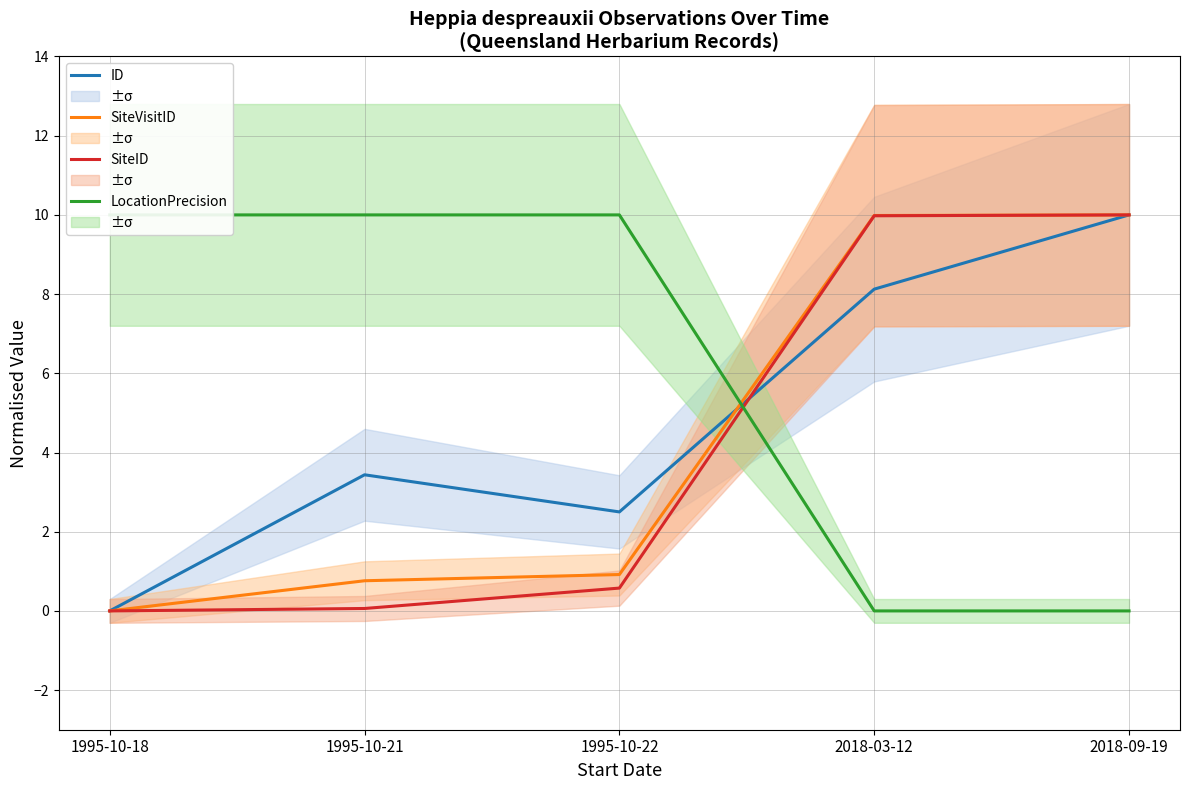

What is the label of the 3rd point from the left?

1995-10-22